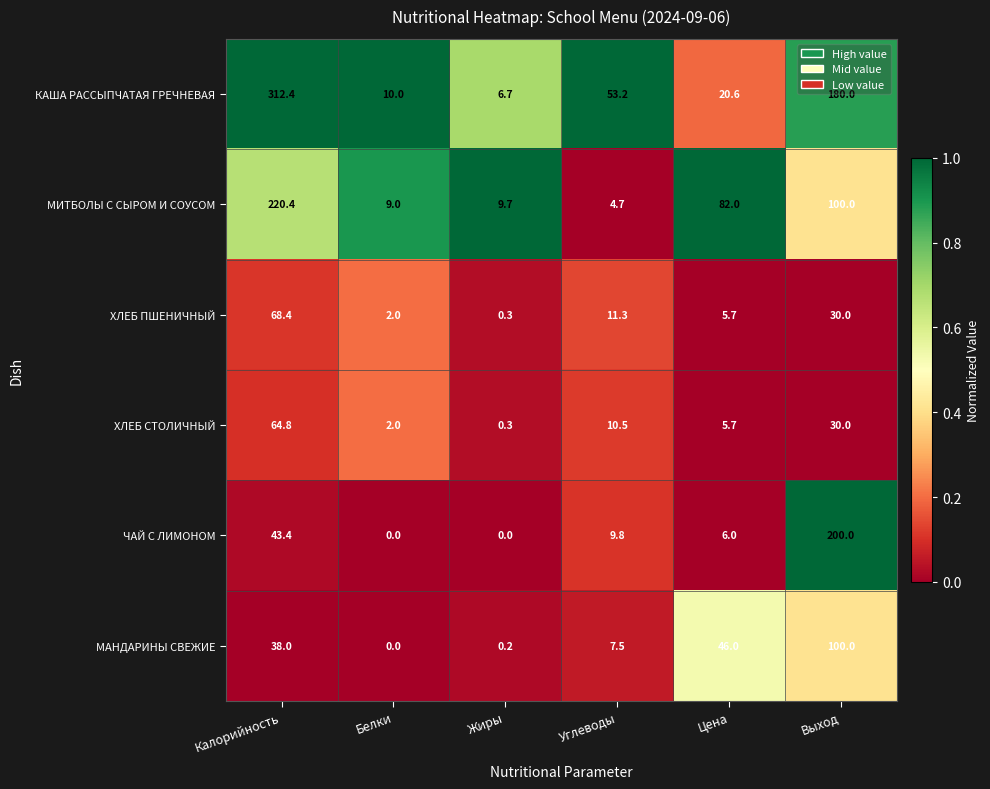

Which label corresponds to the largest value in the chart?

Калорийность